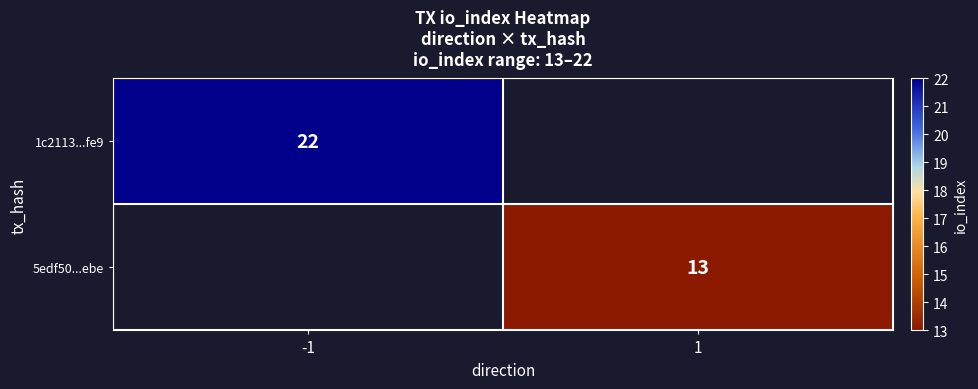

True or false: 1c2113...fe9 has a value of 12.6 at -1.

False